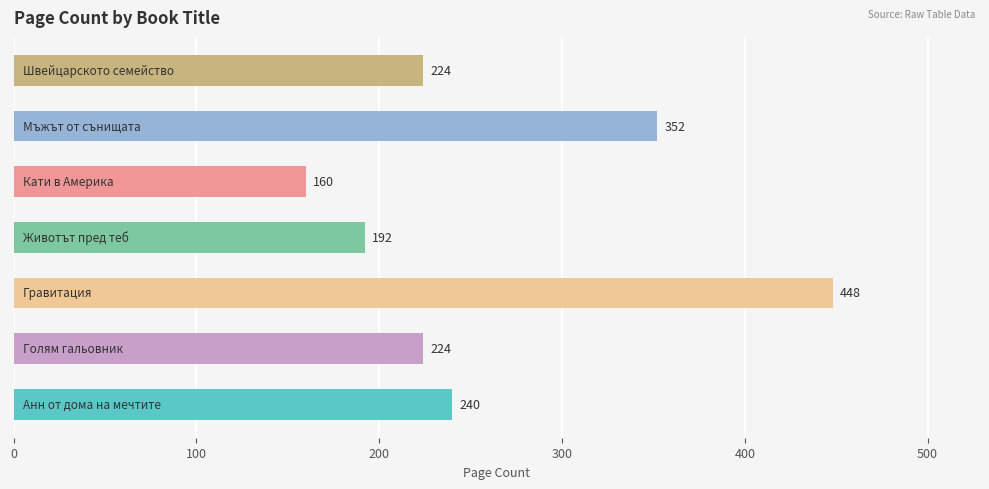

What is the sum of all values?

1840